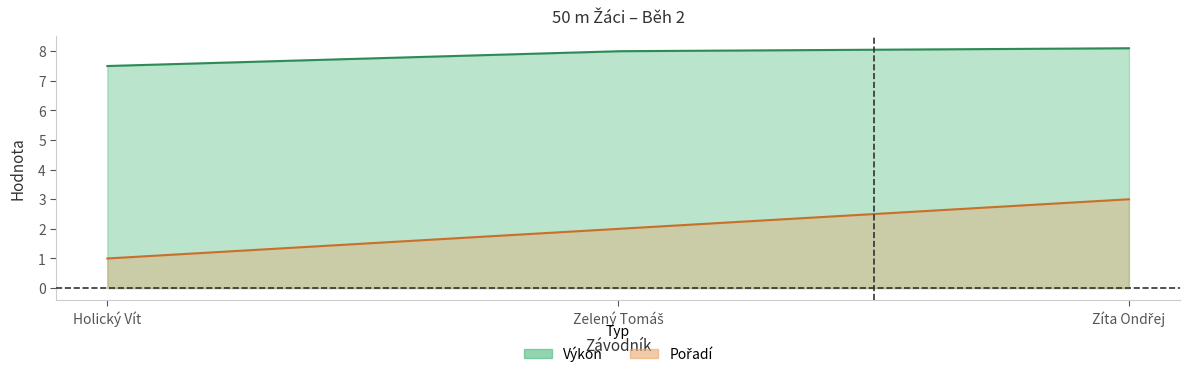

Which category has the lowest value in the Pořadí series?

Holický Vít